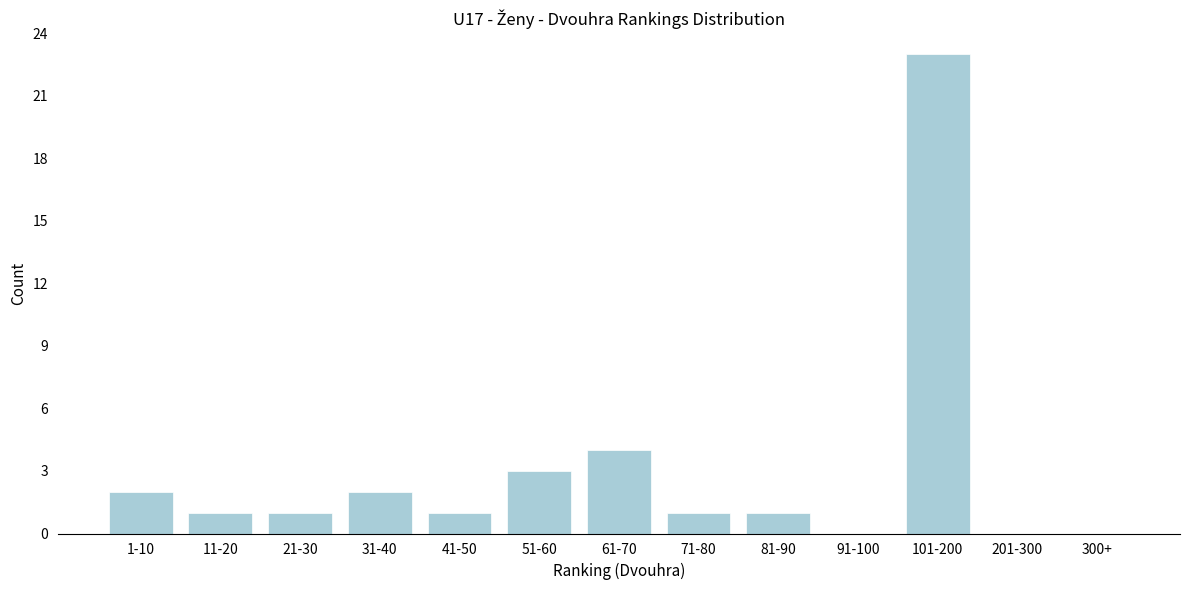

Reading left to right, what are all the values shown in this chart?

1-10=2	11-20=1	21-30=1	31-40=2	41-50=1	51-60=3	61-70=4	71-80=1	81-90=1	91-100=0	101-200=23	201-300=0	300+=0